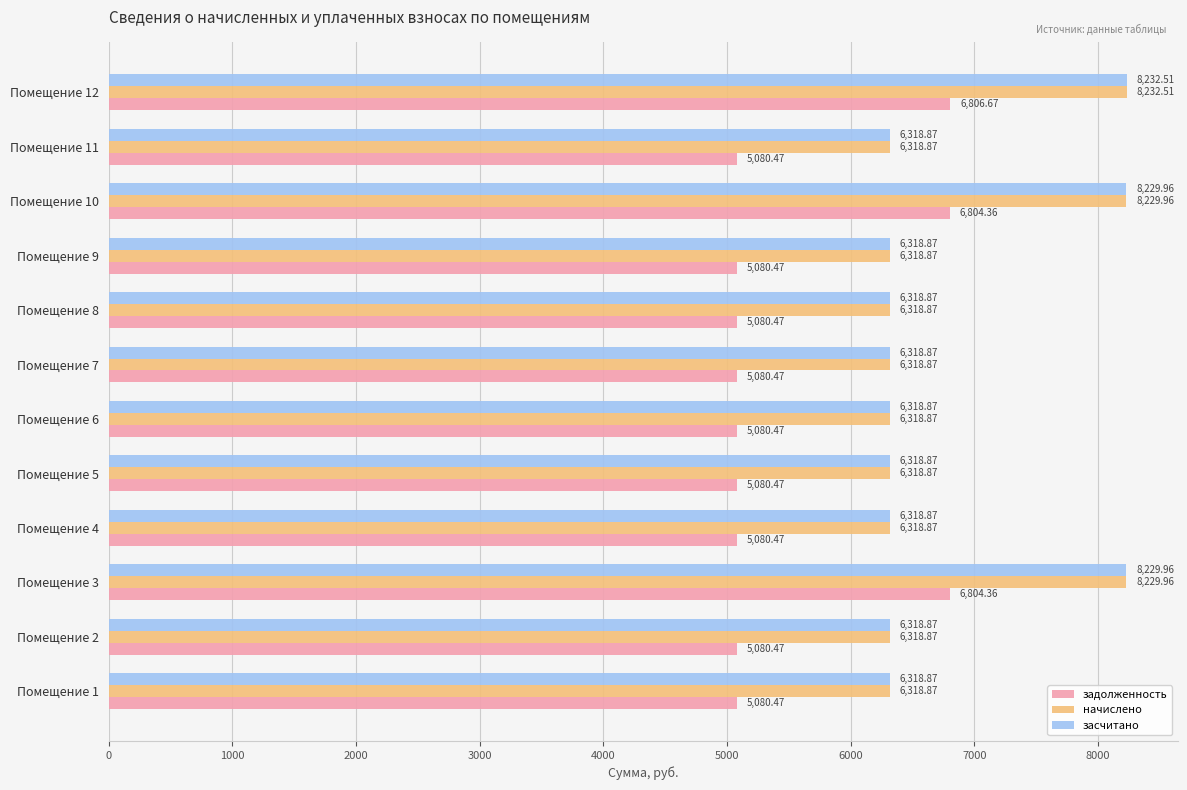

What is the difference between the maximum and minimum values in the засчитано series?

1913.6